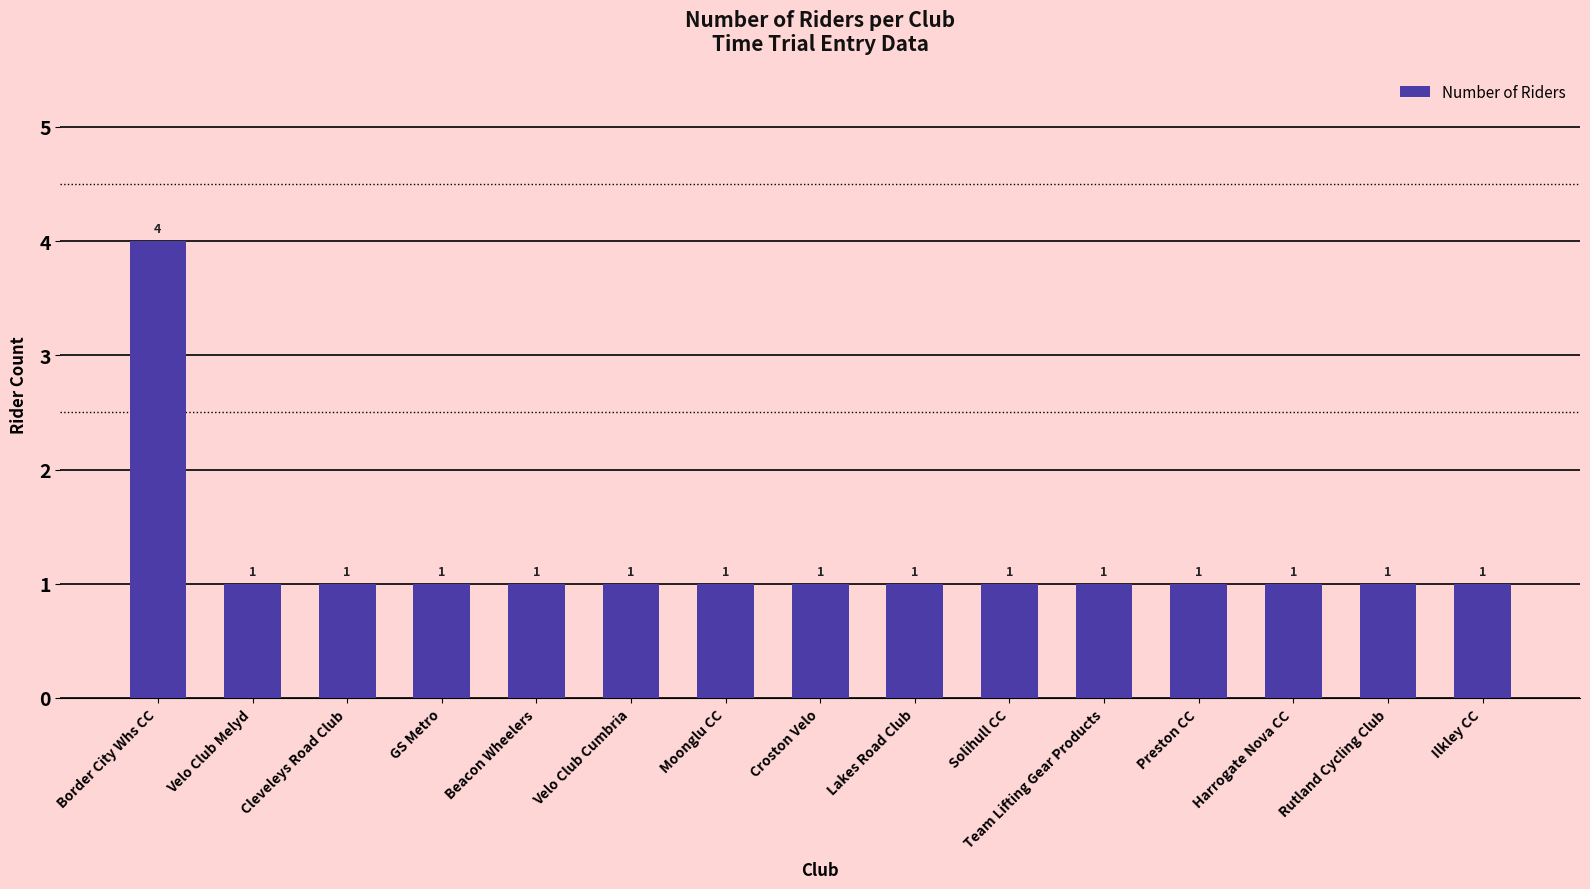

True or false: the data shows 1 at Team Lifting Gear Products.

True